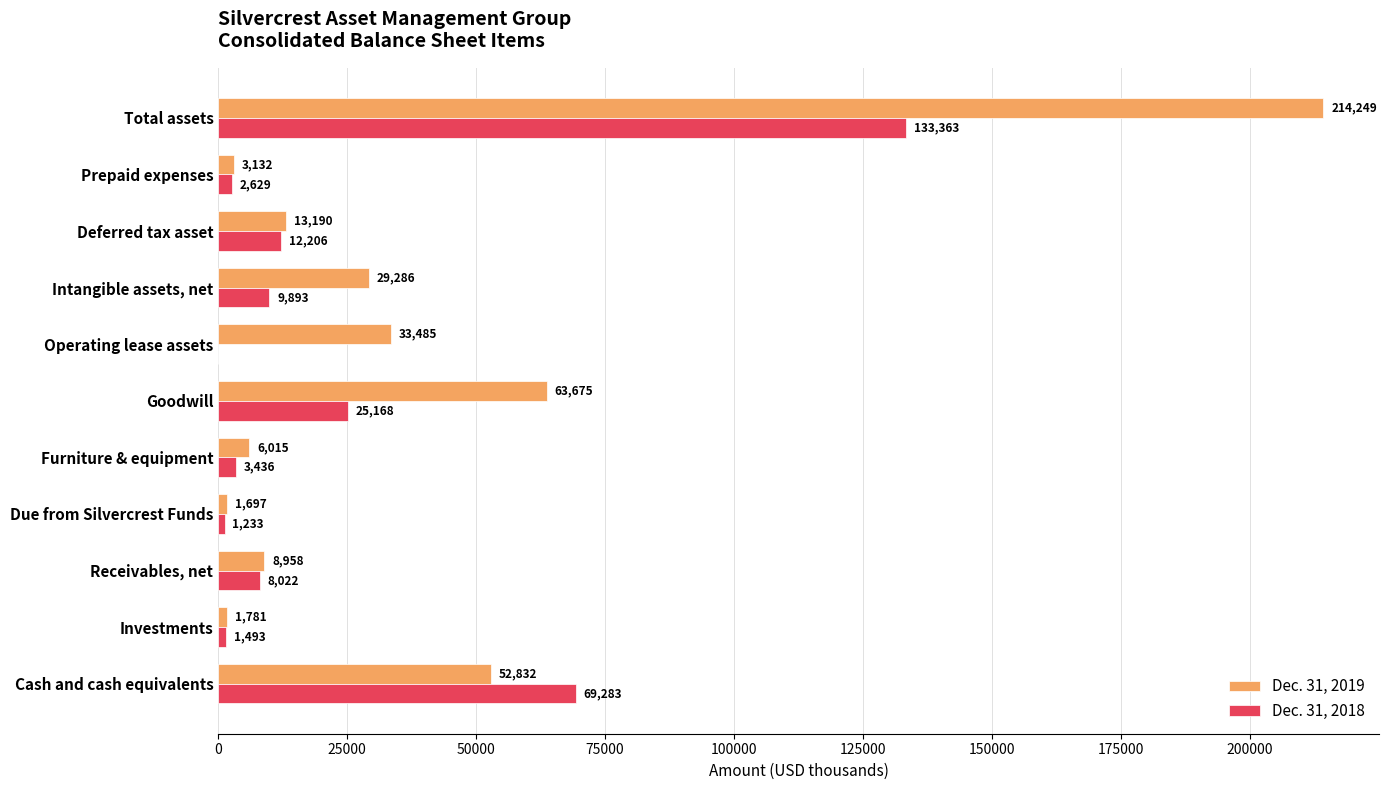

Between Due from Silvercrest Funds and Prepaid expenses, which series saw the biggest shift?

Dec. 31, 2019